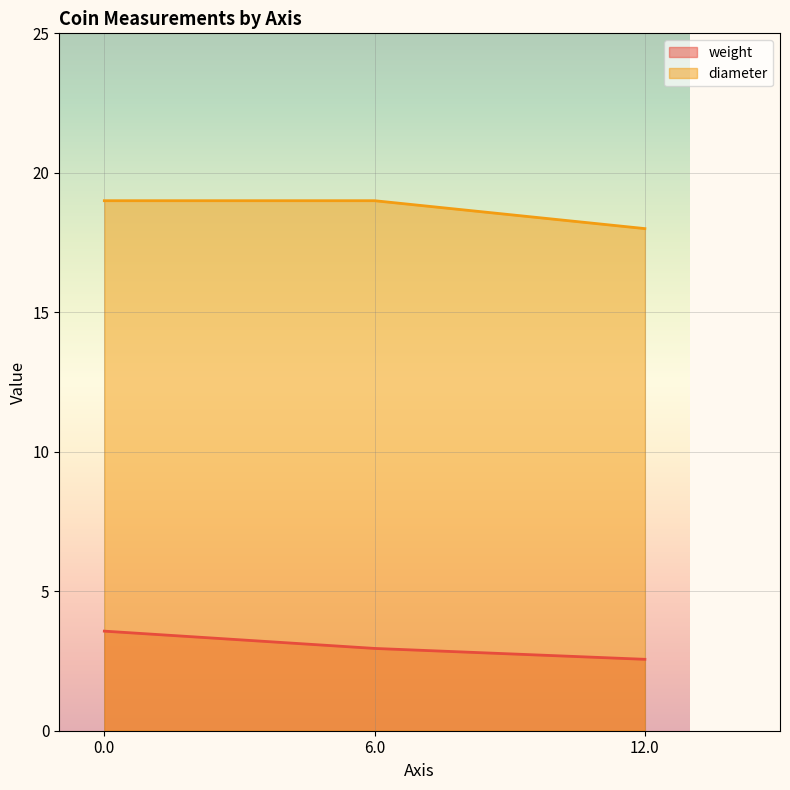

What is the minimum value shown in the chart?

2.6